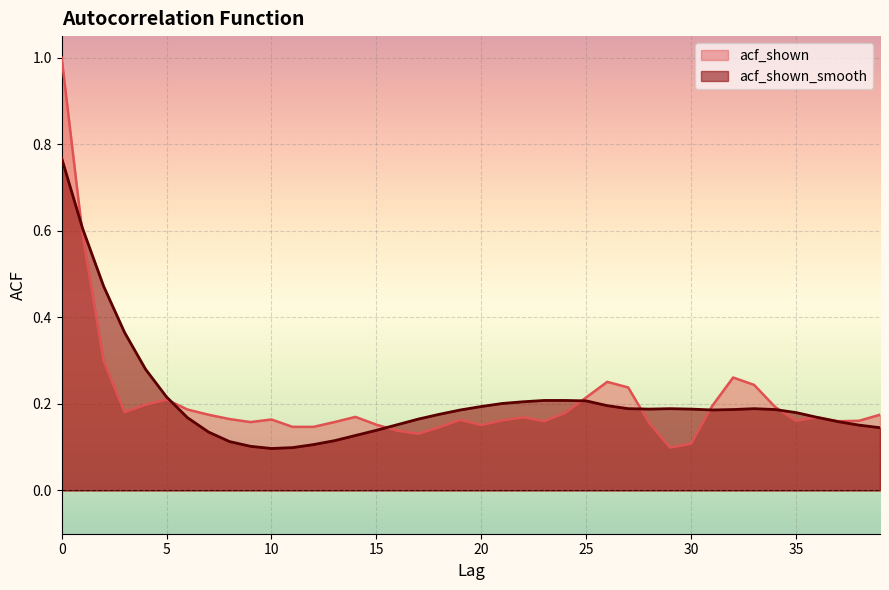

Reading left to right, transcribe all the data shown in this chart.

acf_shown: 1.0	0.6	0.3	0.2	0.2	0.2	0.2	0.2	0.2	0.2	0.2	0.1	0.1	0.2	0.2	0.2	0.1	0.1	0.1	0.2	0.2	0.2	0.2	0.2	0.2	0.2	0.3	0.2	0.2	0.1	0.1	0.2	0.3	0.2	0.2	0.2	0.2	0.2	0.2	0.2
acf_shown_smooth: 0.8	0.6	0.5	0.4	0.3	0.2	0.2	0.1	0.1	0.1	0.1	0.1	0.1	0.1	0.1	0.1	0.2	0.2	0.2	0.2	0.2	0.2	0.2	0.2	0.2	0.2	0.2	0.2	0.2	0.2	0.2	0.2	0.2	0.2	0.2	0.2	0.2	0.2	0.2	0.1